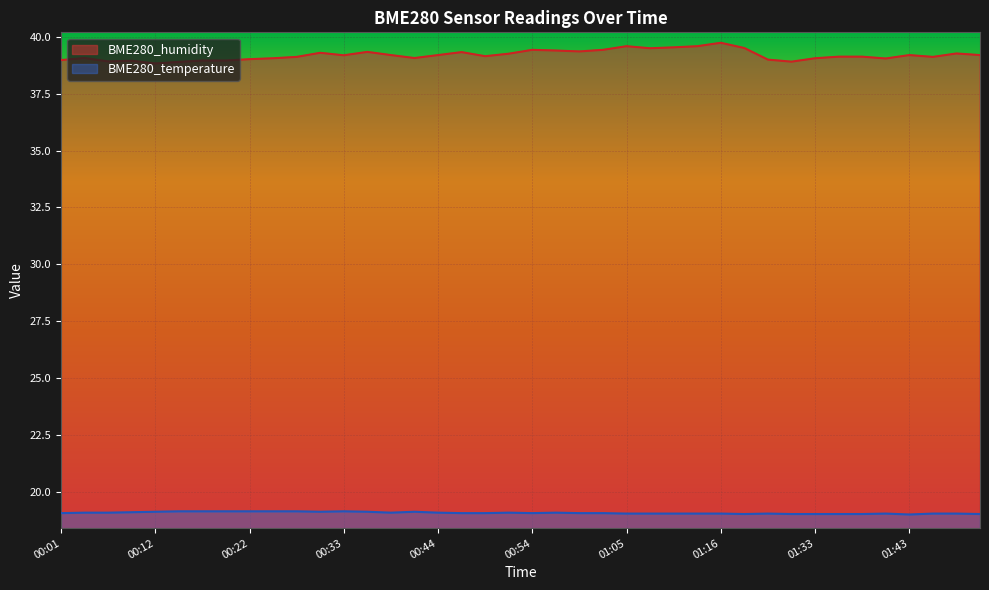

What is the average value of the BME280_temperature series?

19.1